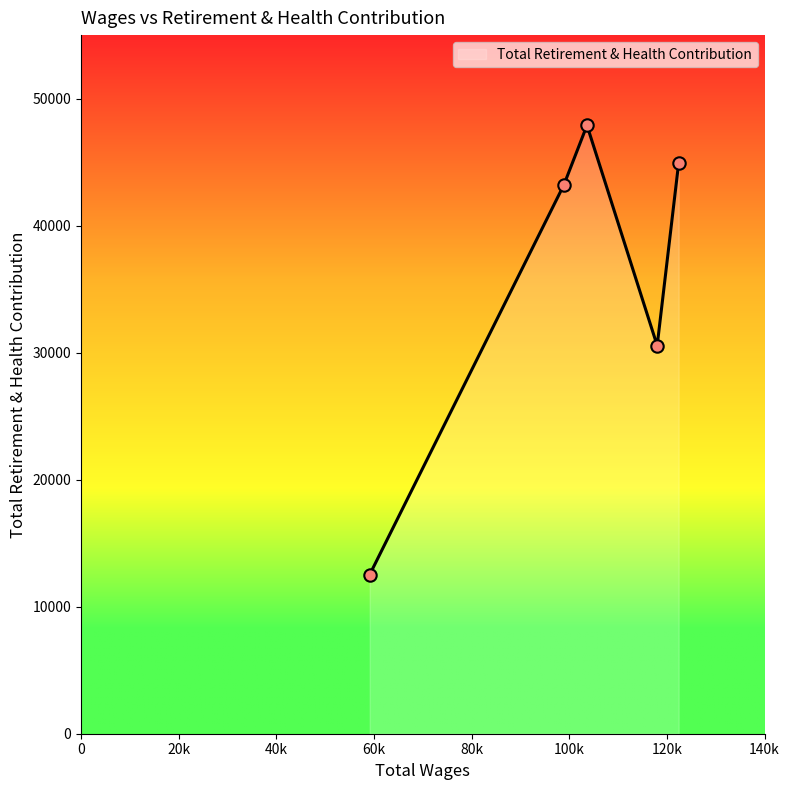

What is the average value?

35825